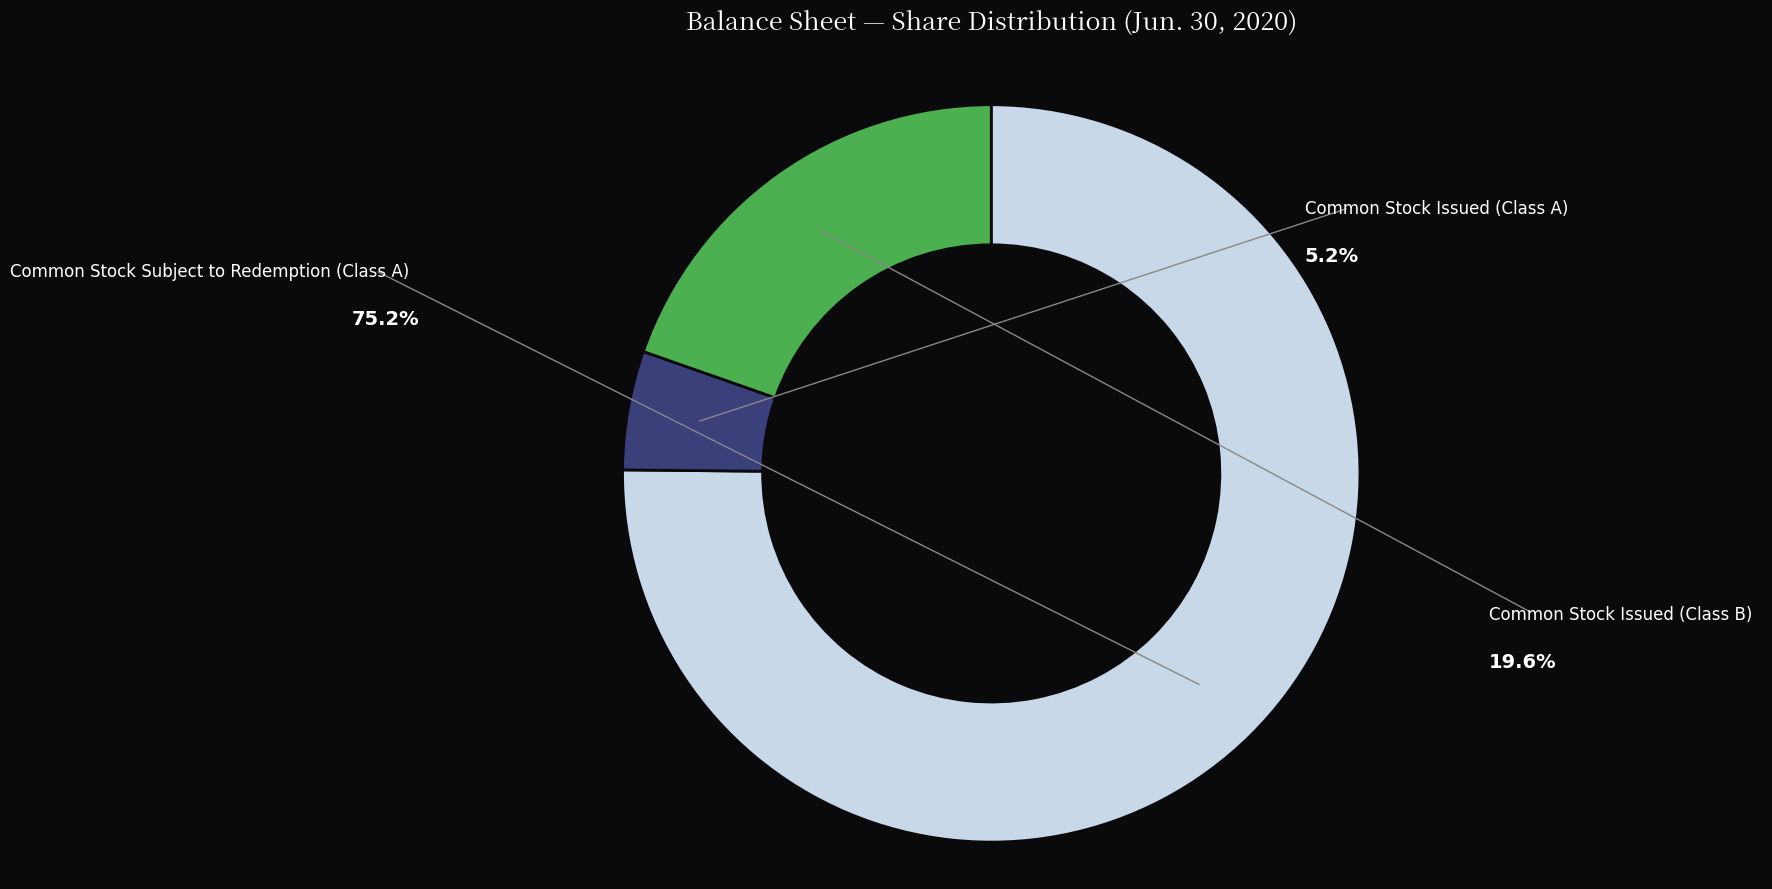

Does any single category account for the majority?

Yes